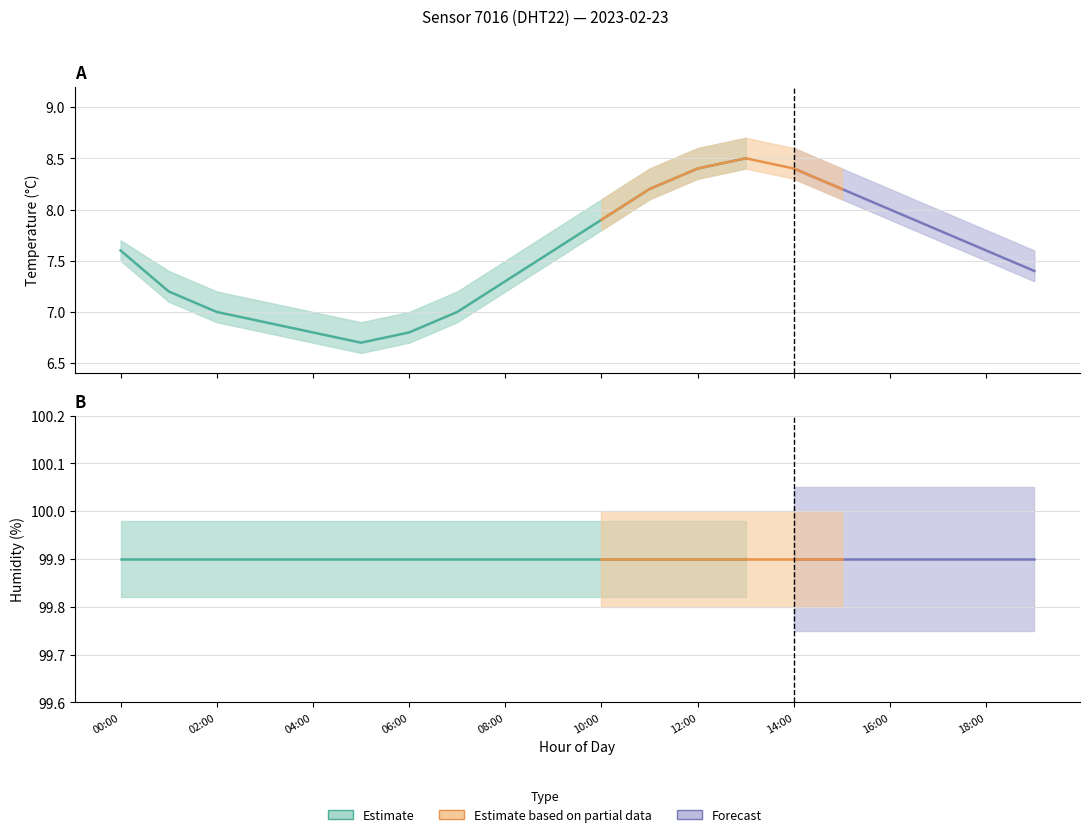

What position from the left is 04:00?

5